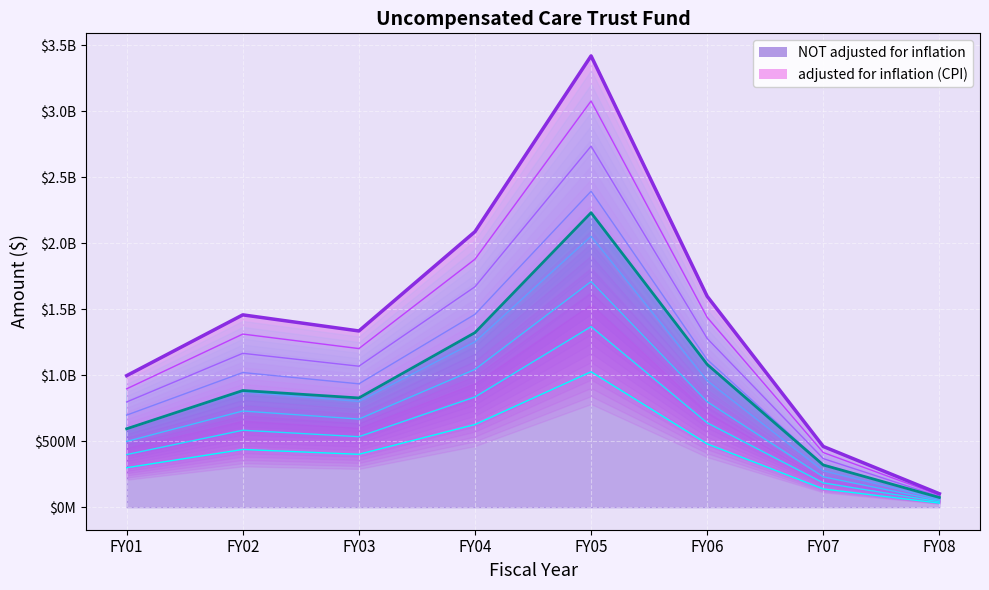

True or false: adjusted for inflation (CPI) — top and NOT adjusted for inflation — top cross at least once.

False